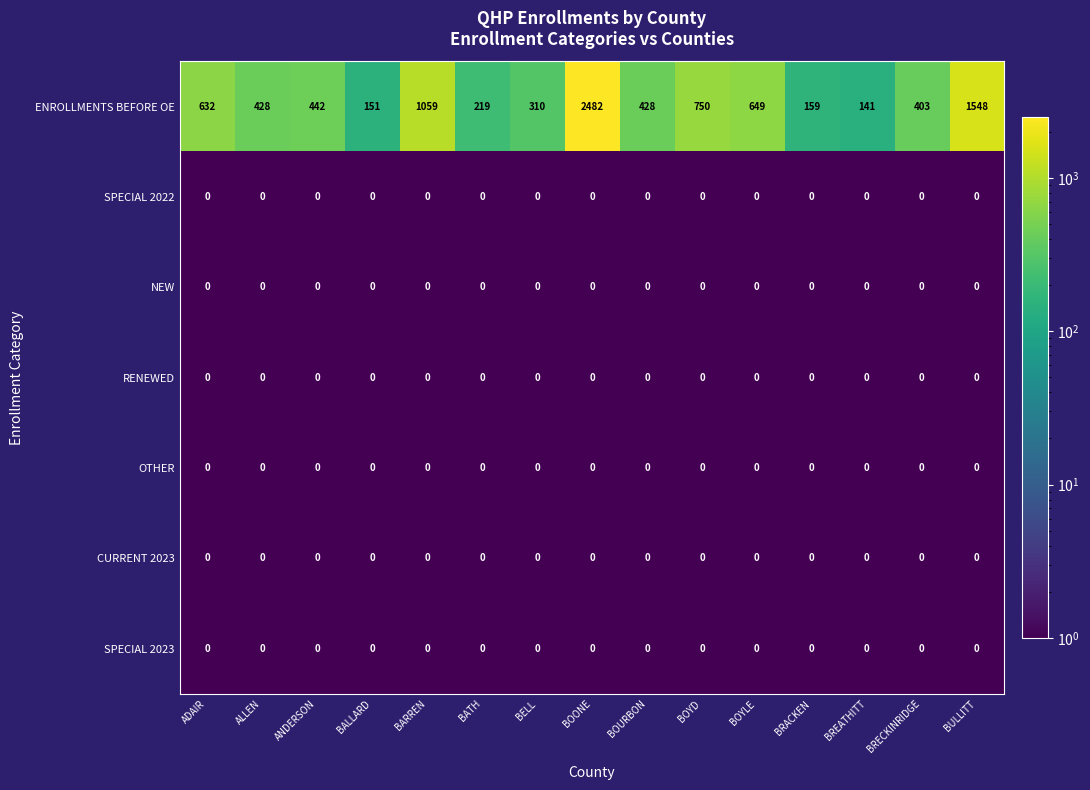

What is the difference between the highest and lowest values at ALLEN?

428